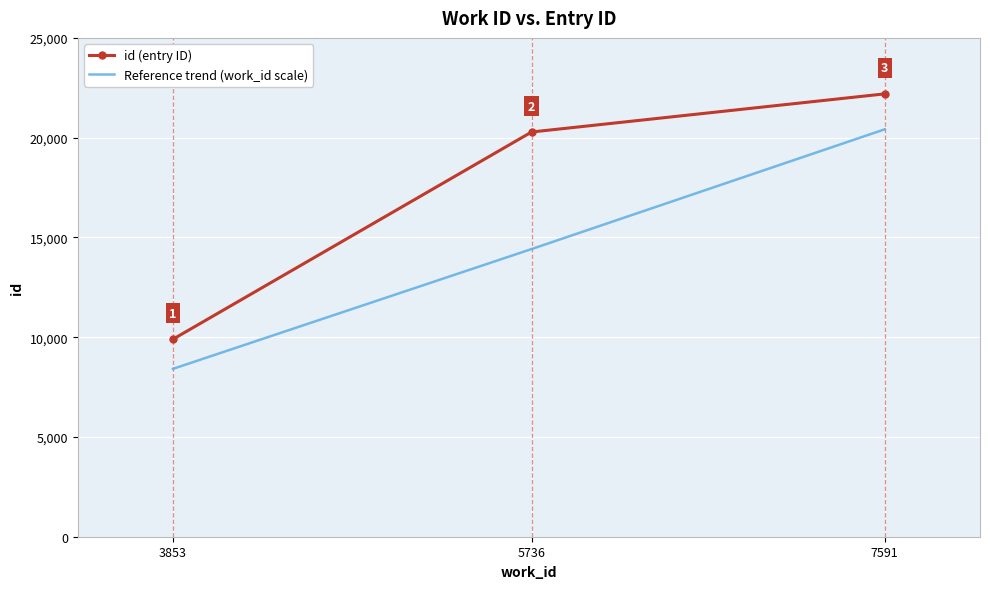

How many categories are shown in the chart?

3